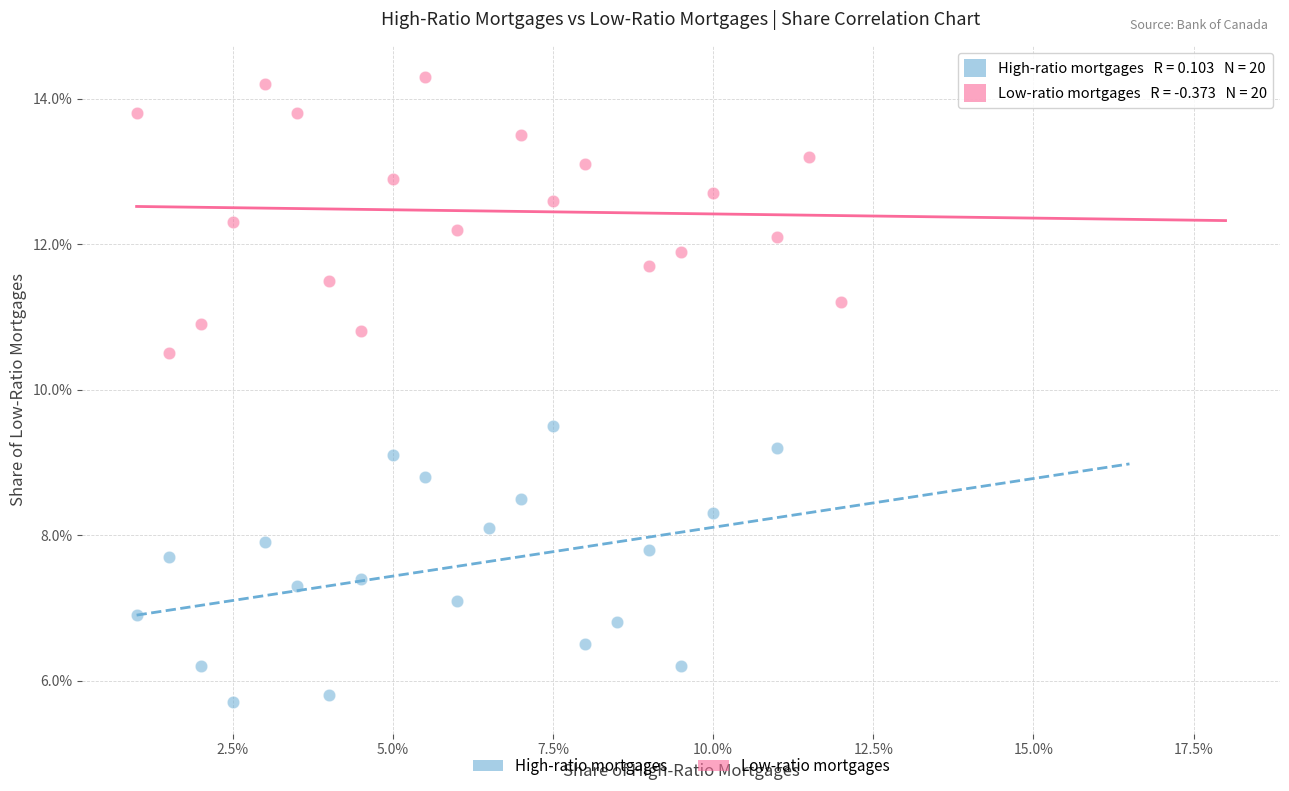

What are all the series names shown in the legend?

High-ratio mortgages, Low-ratio mortgages